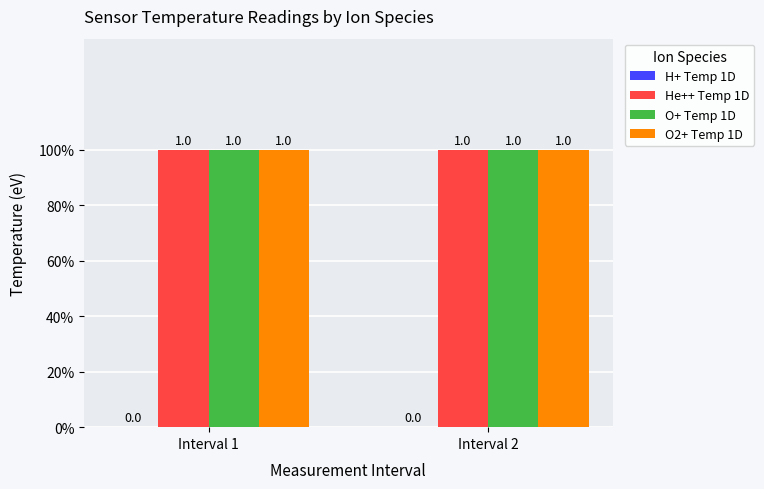

Which label corresponds to the smallest value in the chart?

Interval 1